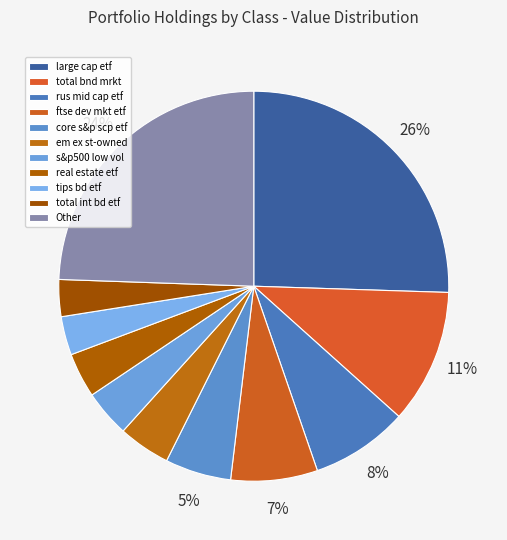

How many slices are in this pie chart?

11